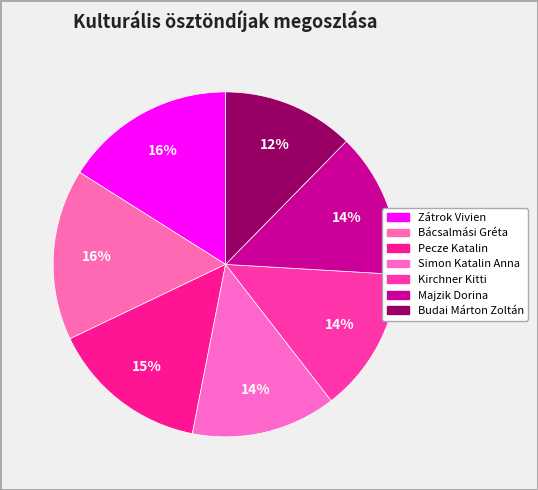

Does Pecze Katalin account for over 50% of the chart?

No